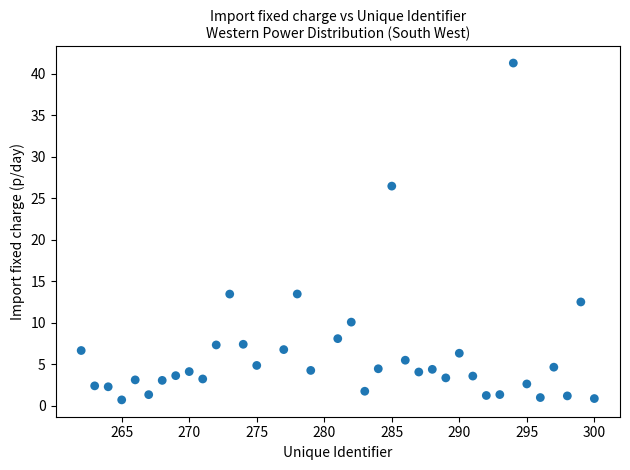

What is the range of X values (max minus min)?

38.0